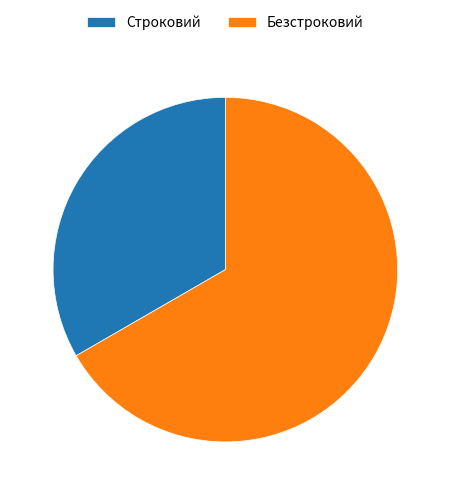

Rank the categories by value from highest to lowest.

Безстроковий, Строковий